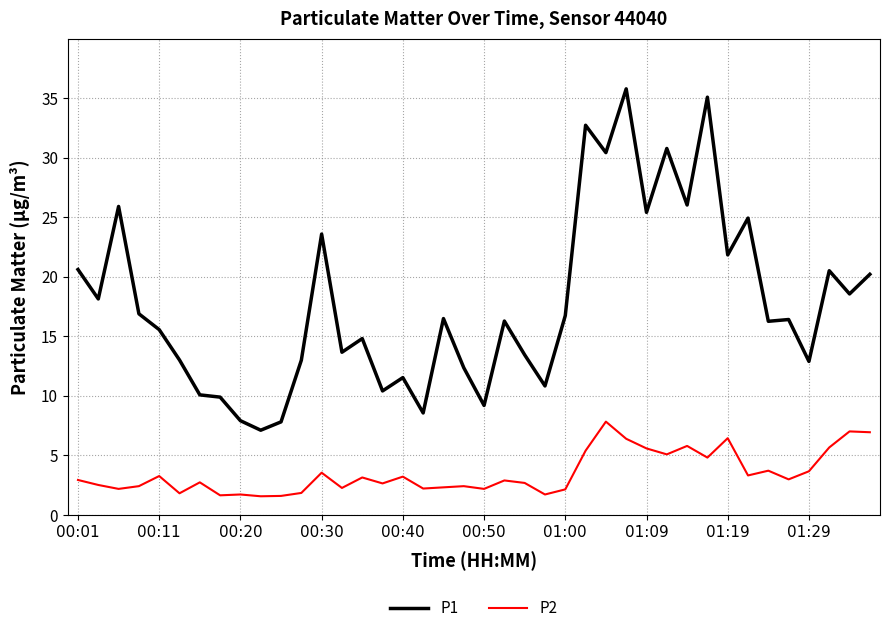

Does the chart have visible grid lines?

Yes